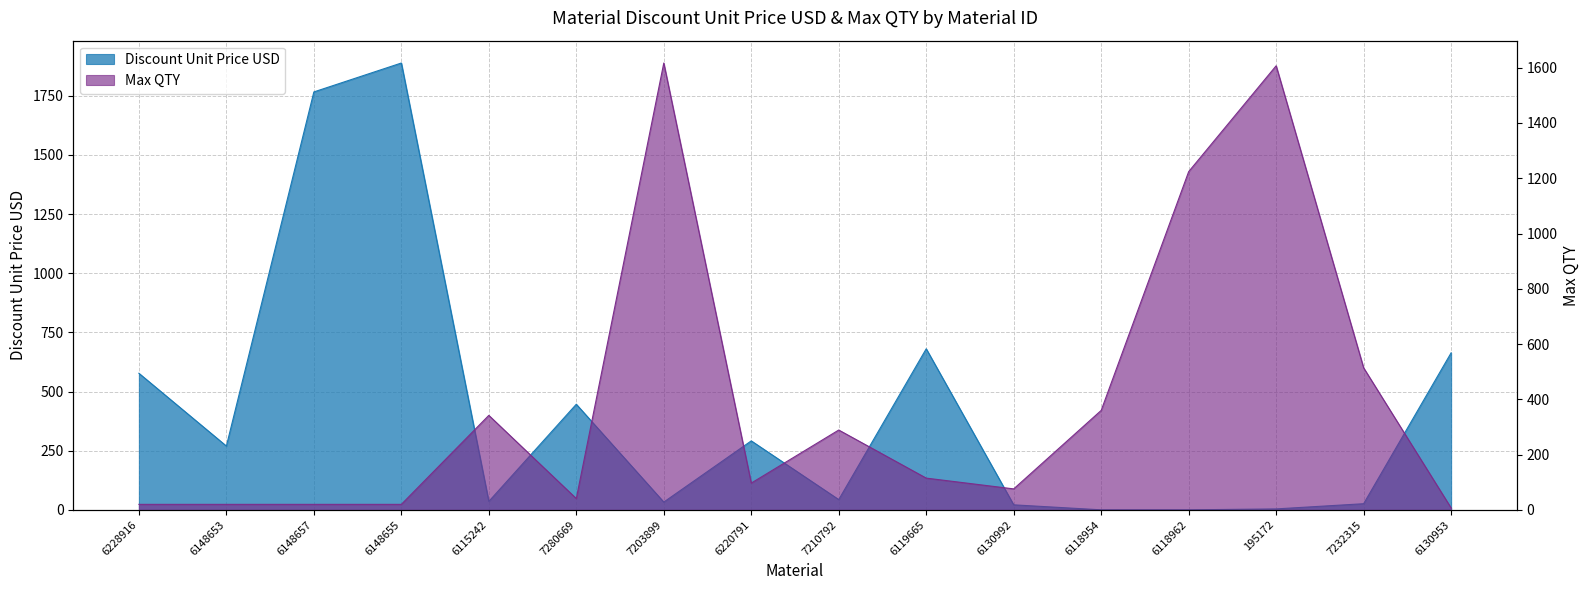

What is the value of the Discount Unit Price USD point at the 1st from the left?

577.5